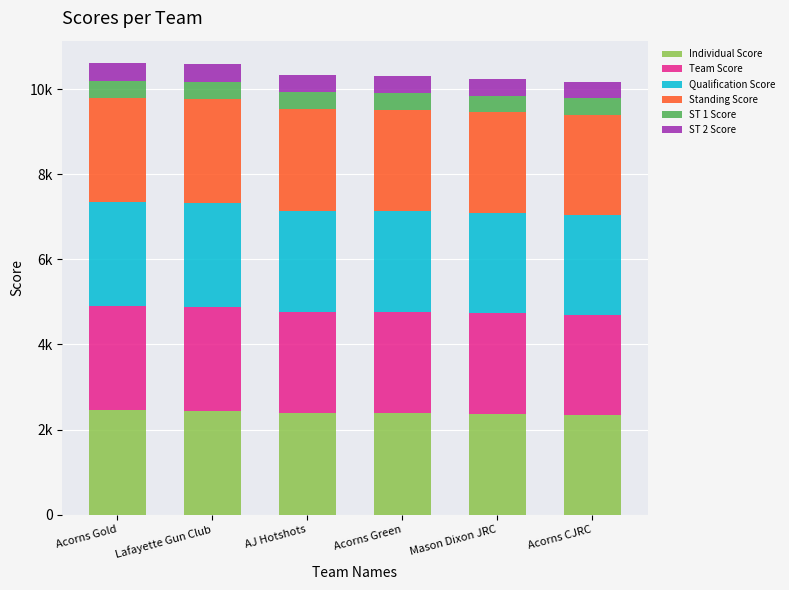

The value of Individual Score at Acorns Gold is 769.2. True or false?

False